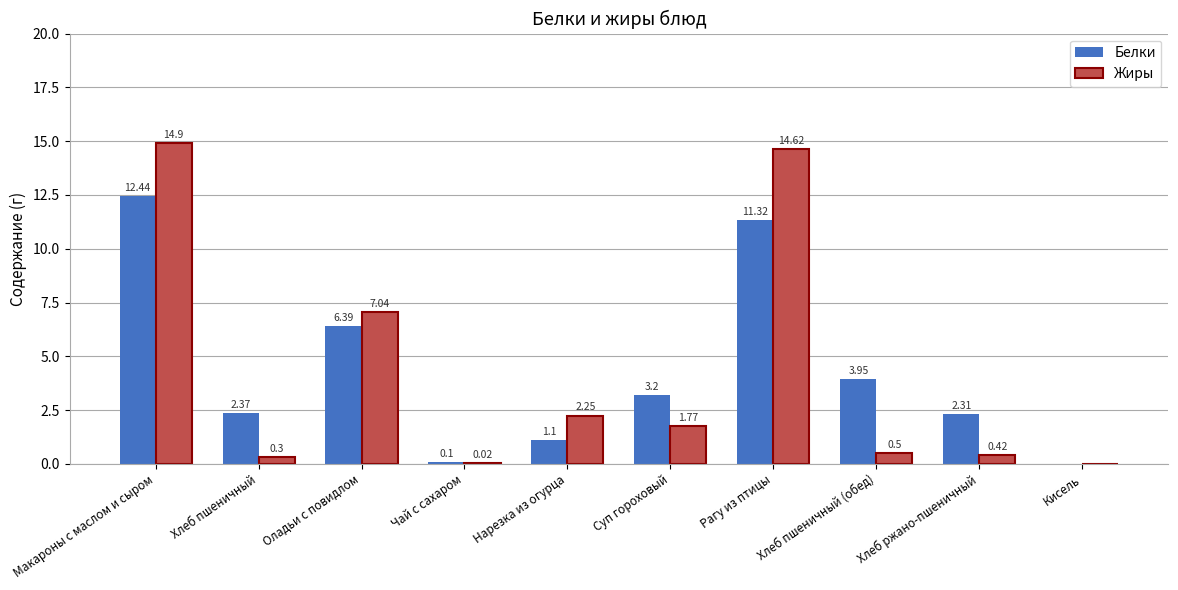

Which category has the highest value in the Жиры series?

Макароны с маслом и сыром